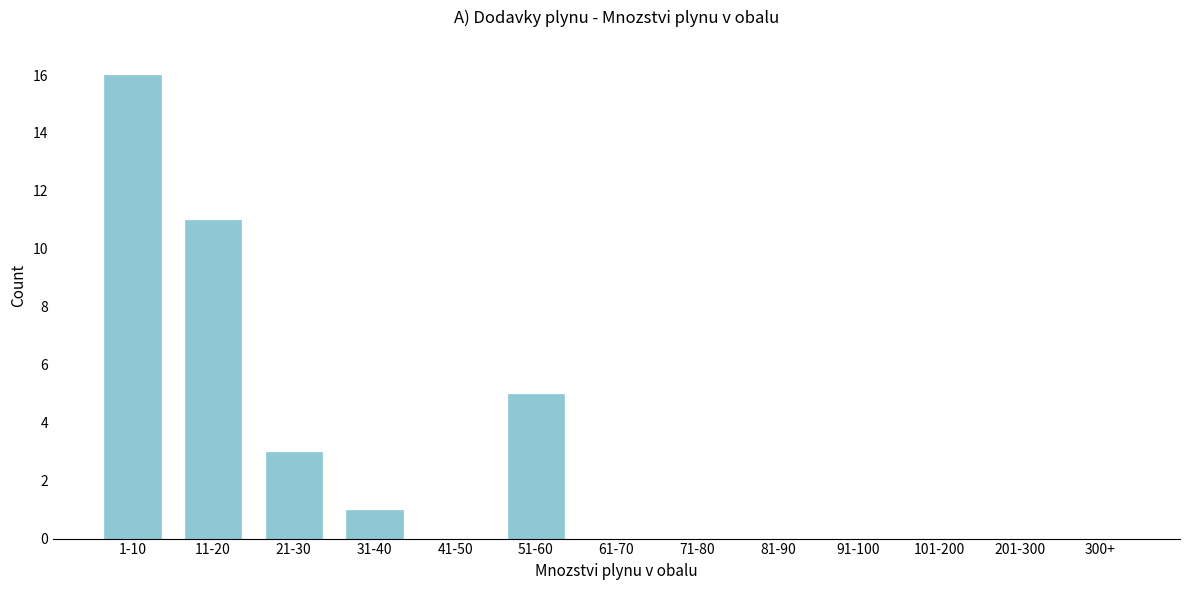

Reading left to right, transcribe all the data shown in this chart.

1-10=16	11-20=11	21-30=3	31-40=1	41-50=0	51-60=5	61-70=0	71-80=0	81-90=0	91-100=0	101-200=0	201-300=0	300+=0